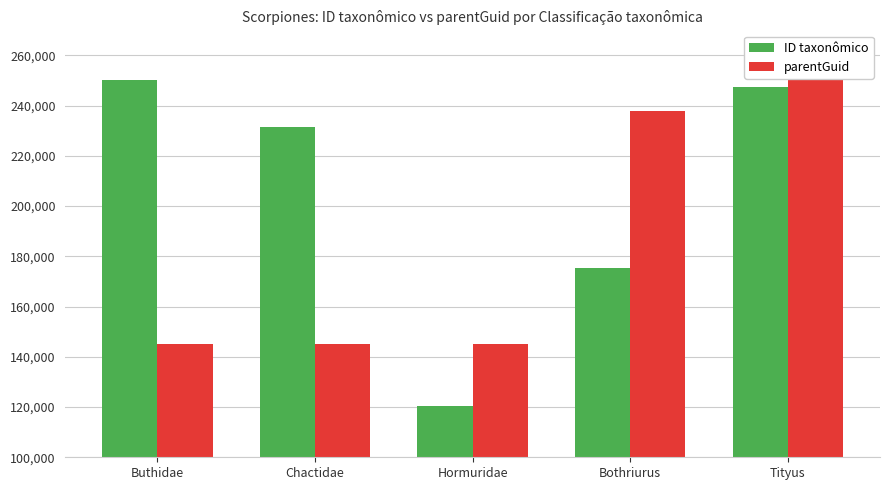

Is it true that ID taxonômico equals 250111 at Buthidae?

True